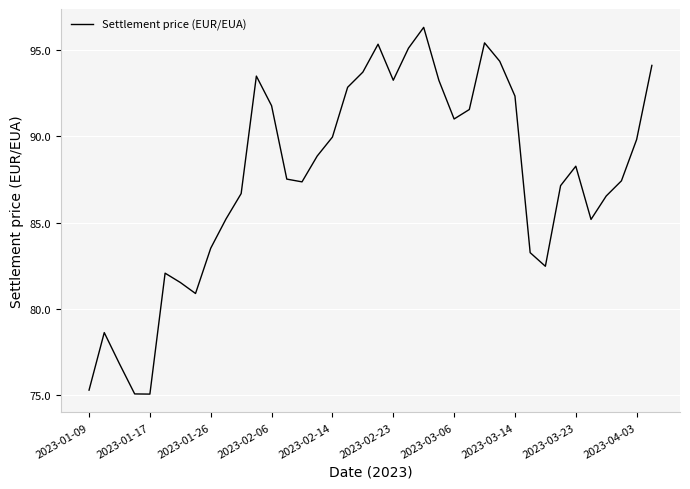

What is the difference between the maximum and minimum values?

21.3